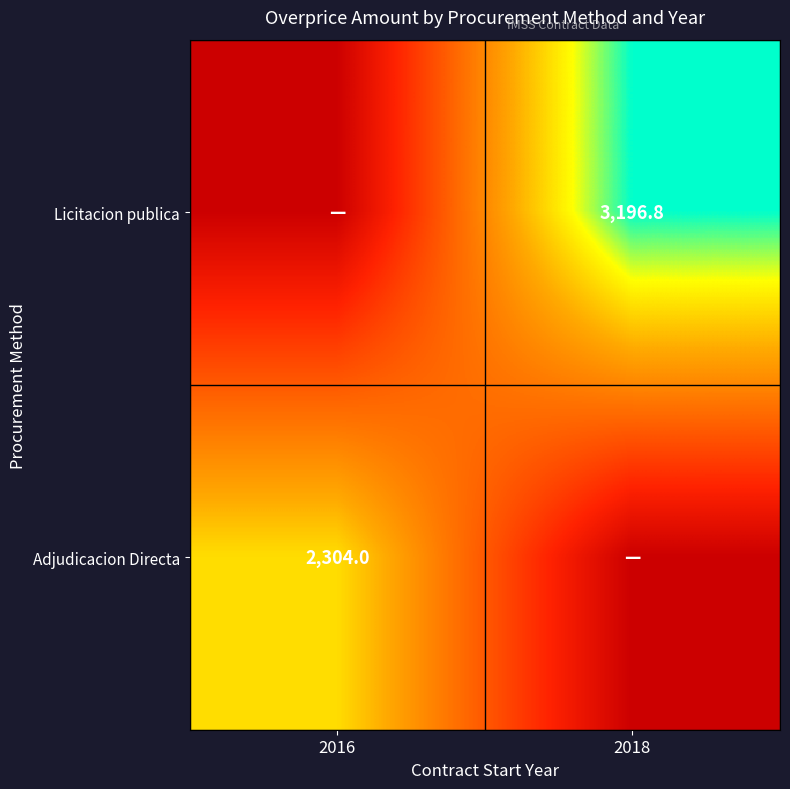

True or false: Licitacion publica has a value of 3196.8 at 2018.

True